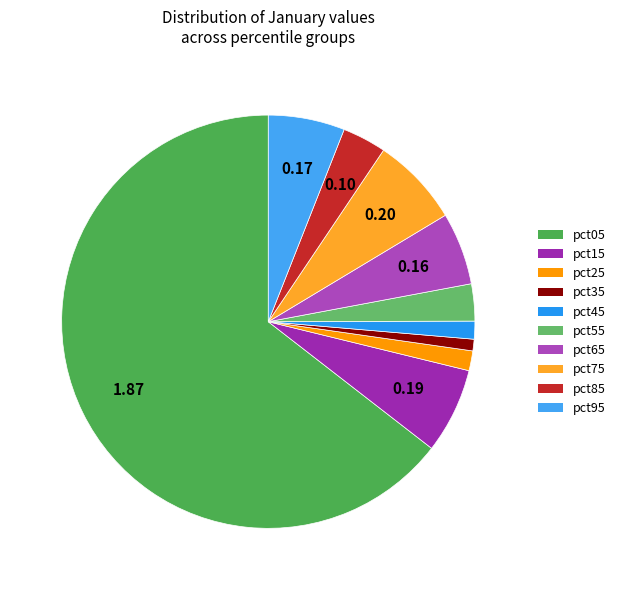

How many slices are in this pie chart?

10